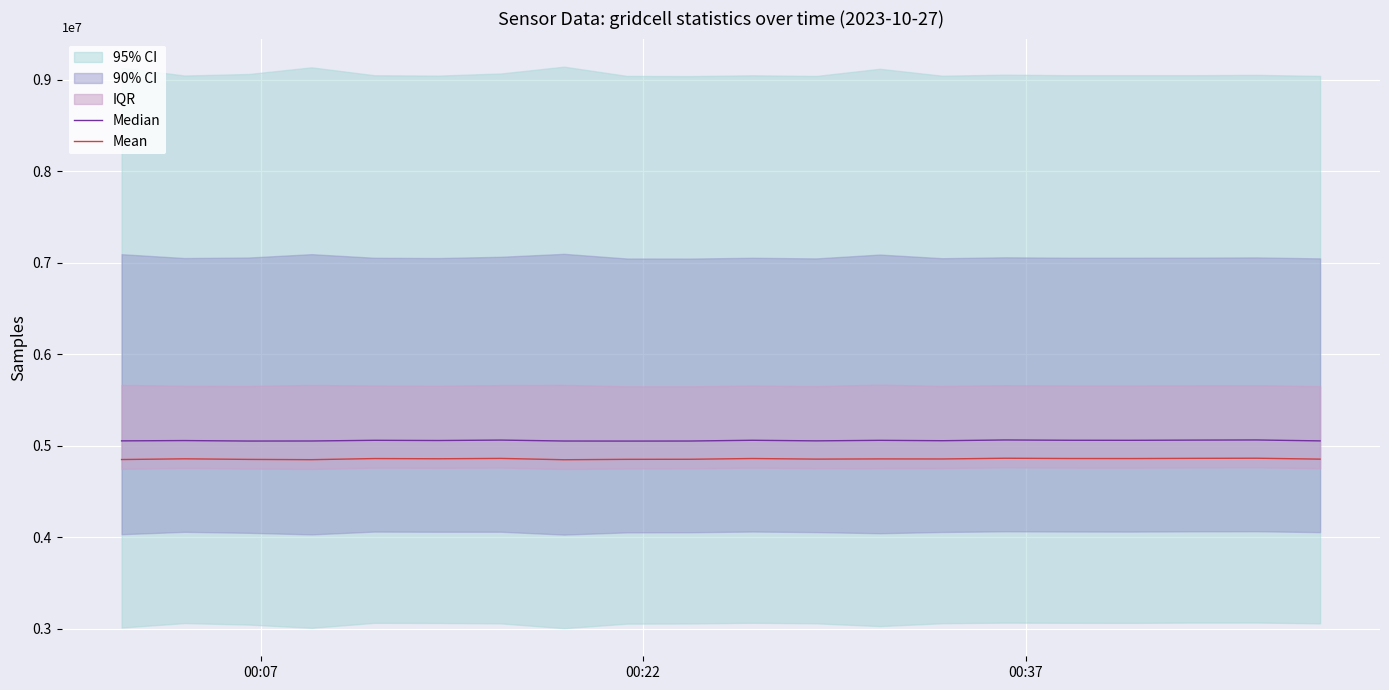

How many data points in Mean are above 4856780?

9